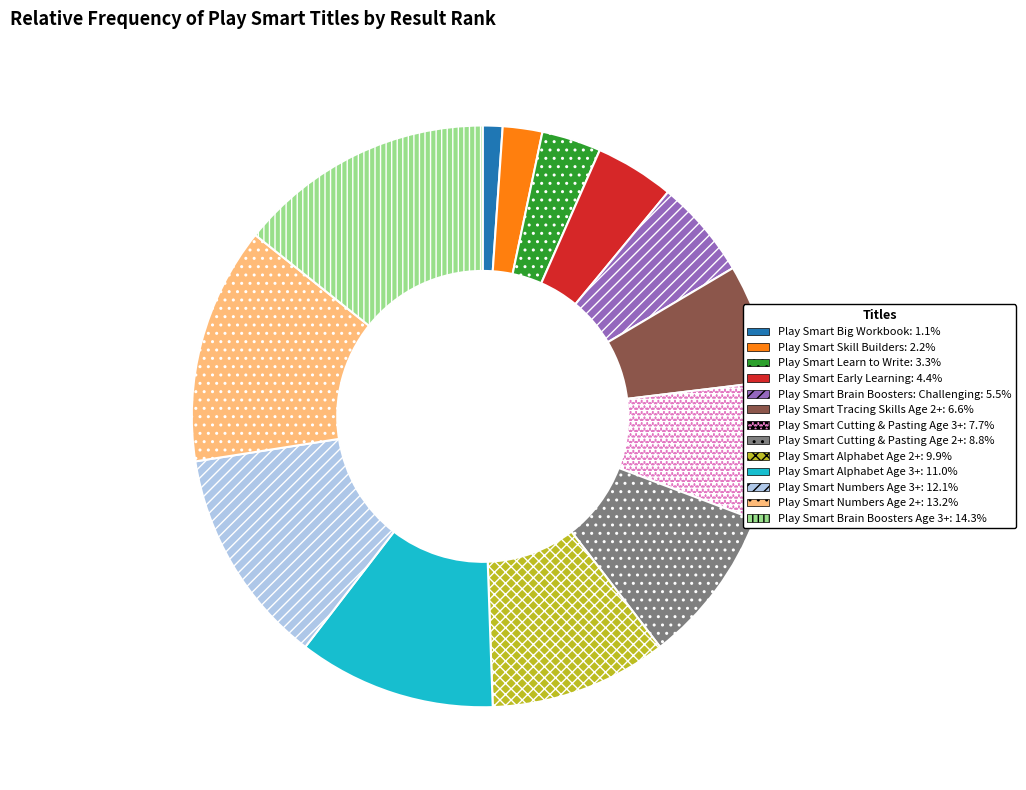

Is there a majority slice in this chart?

No